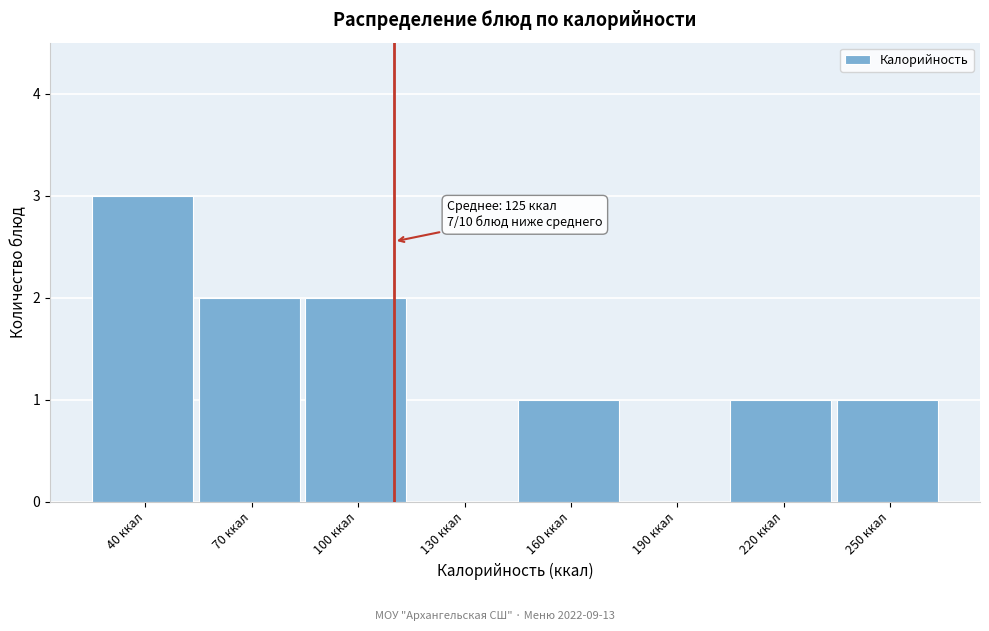

Reading left to right, extract all data points from this chart.

40 ккал=3	70 ккал=2	100 ккал=2	130 ккал=0	160 ккал=1	190 ккал=0	220 ккал=1	250 ккал=1